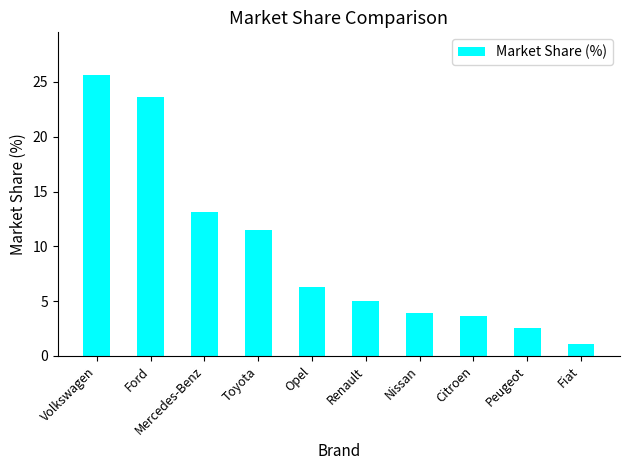

What is the difference between the second highest and second lowest values?

21.1